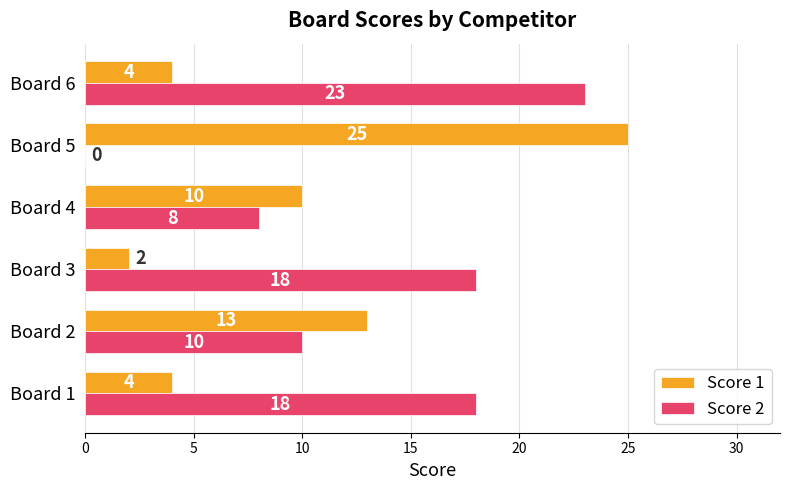

At which label is Score 1 closest to 13?

Board 2